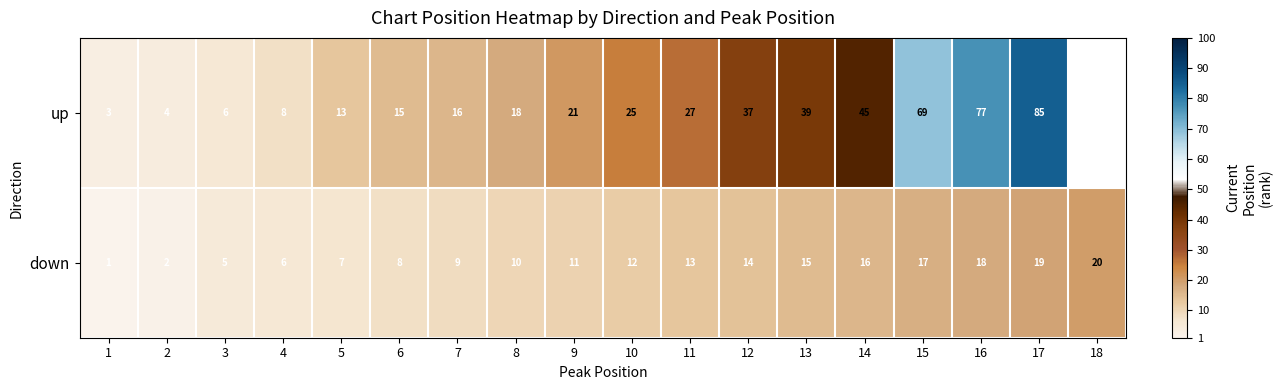

At which category does the chart reach its peak across all series?

17